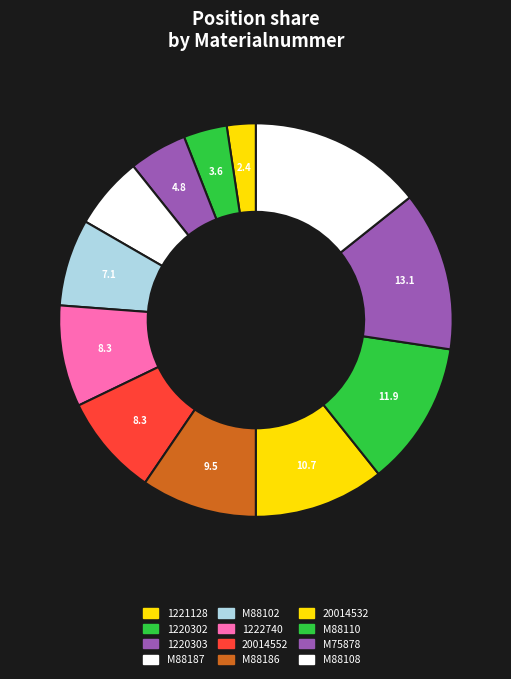

How many segments does this pie chart have?

12